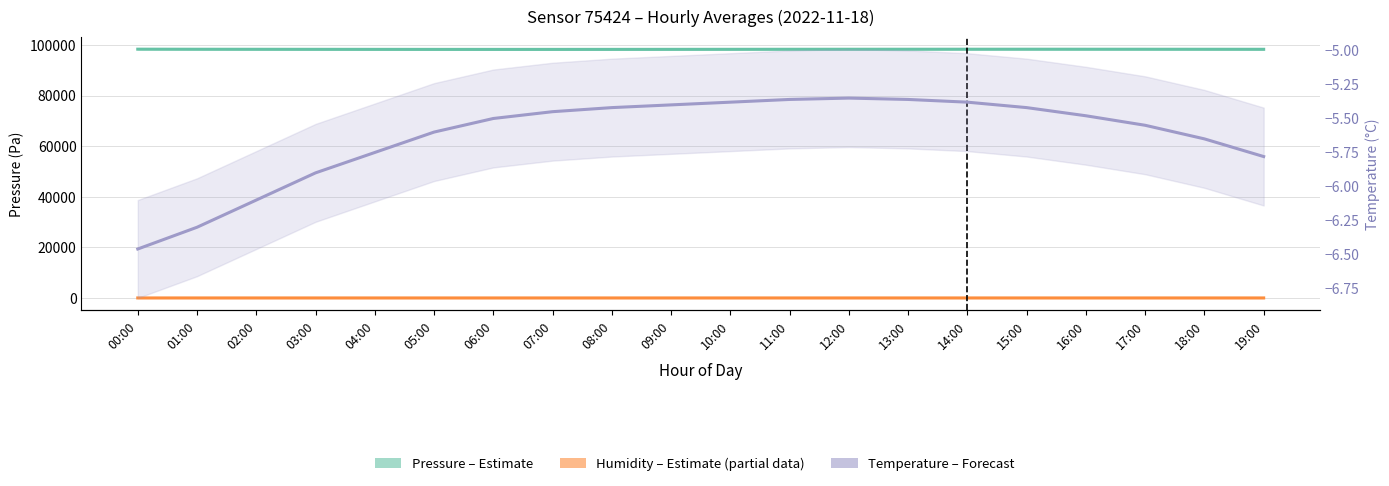

What is the label of the 4th point from the left?

03:00